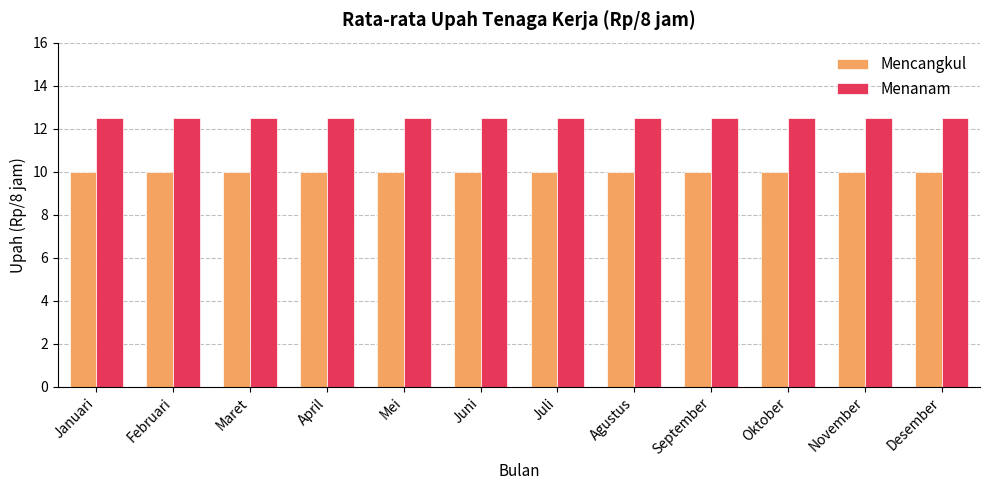

What position from the right is April?

9